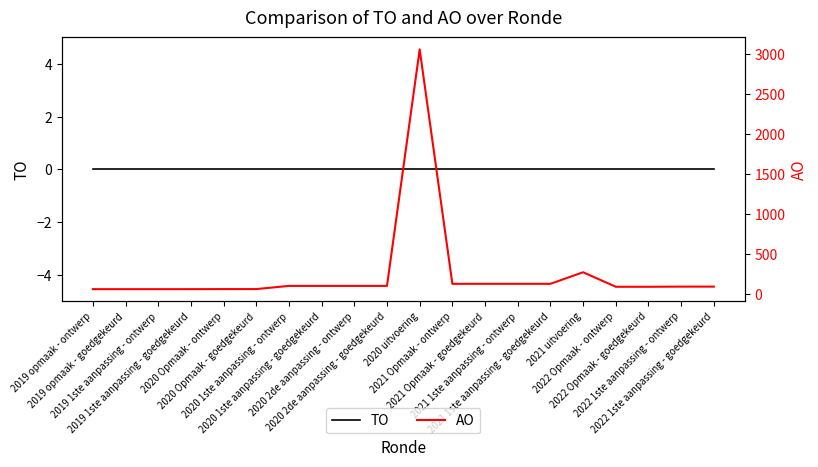

At which category does the chart reach its minimum across all series?

2019 opmaak - ontwerp